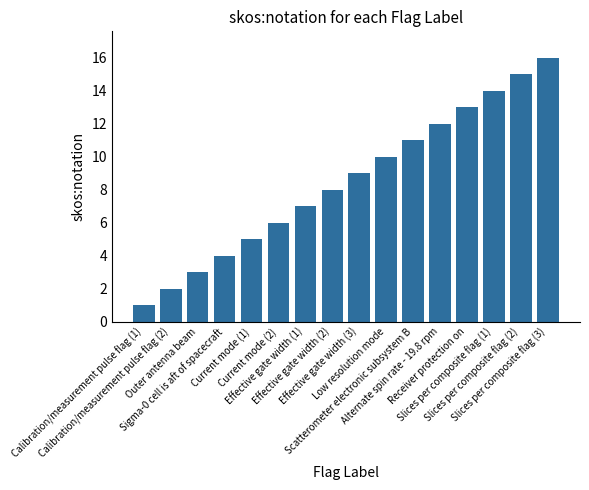

True or false: the data shows 10 at Low resolution mode.

True